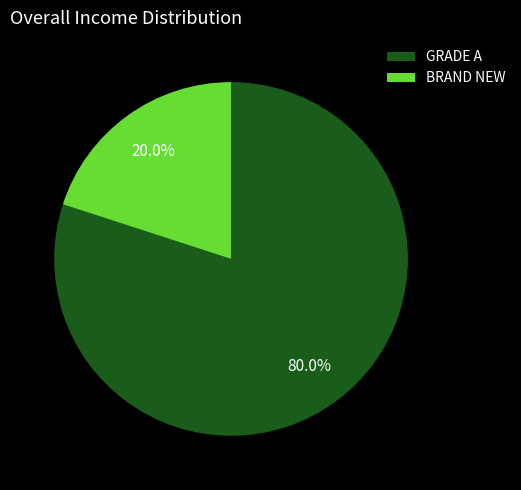

True or false: BRAND NEW accounts for 26% of the total.

False